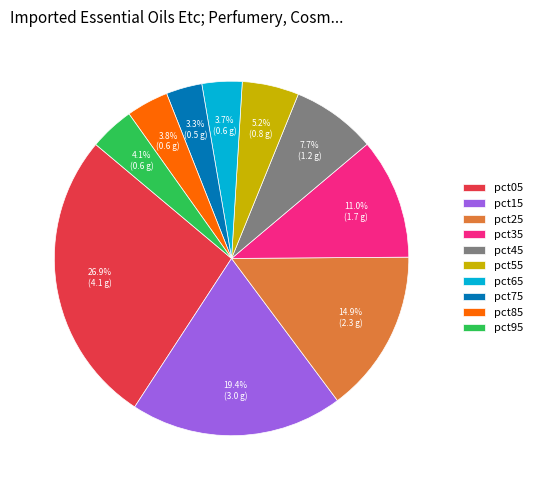

Is there a majority slice in this chart?

No